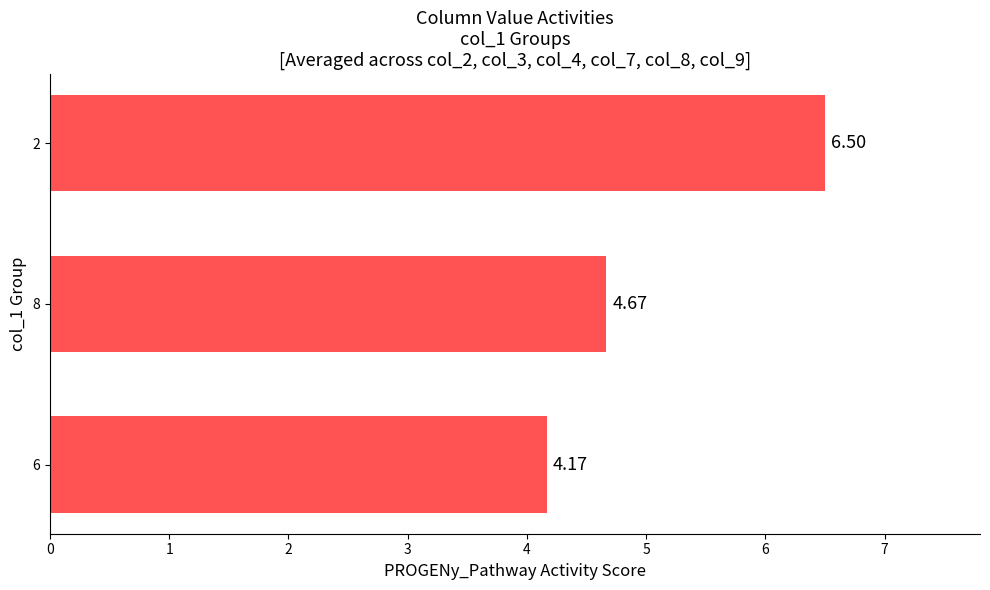

Approximately how many times larger is the value at 6 compared to 8?

0.9